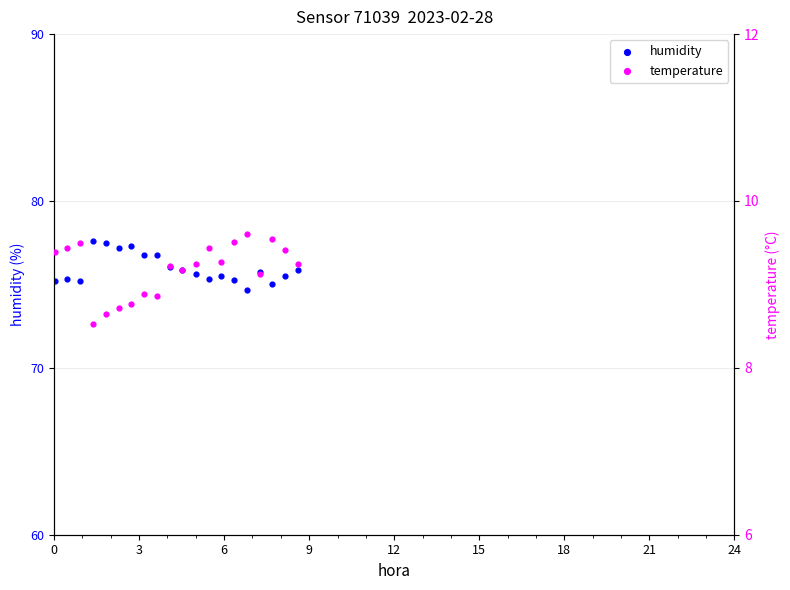

Which series reaches the minimum Y coordinate?

temperature